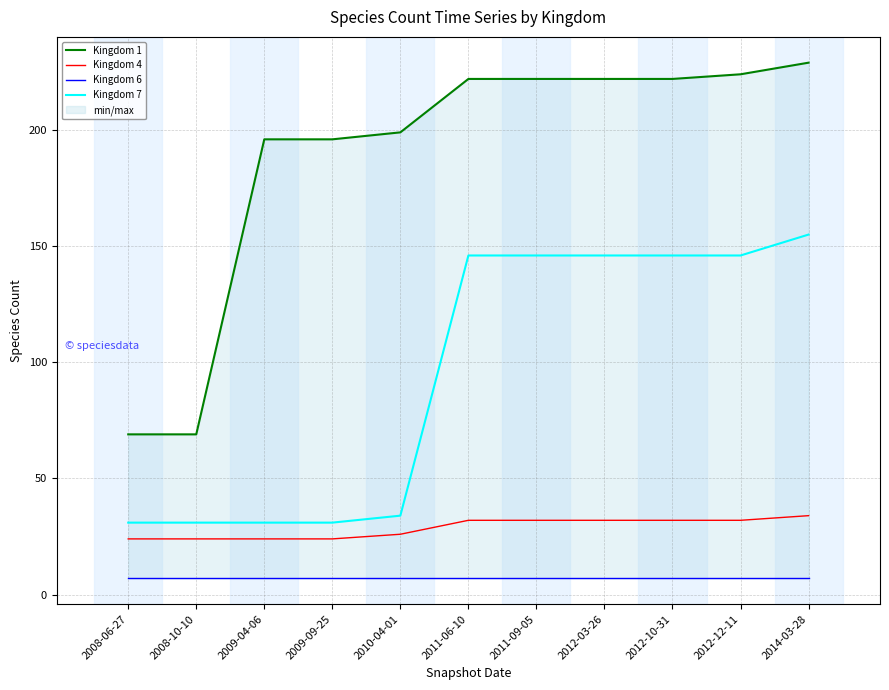

True or false: Kingdom 6 and Kingdom 4 cross at least once.

False